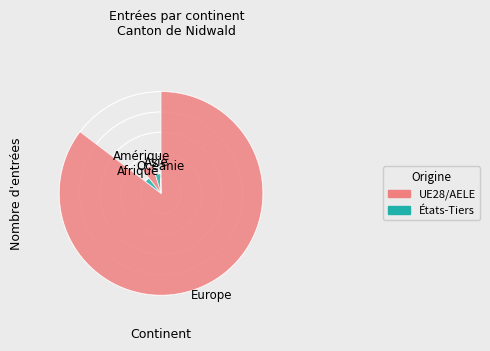

What percentage is NOT represented by Europe?

14.7%